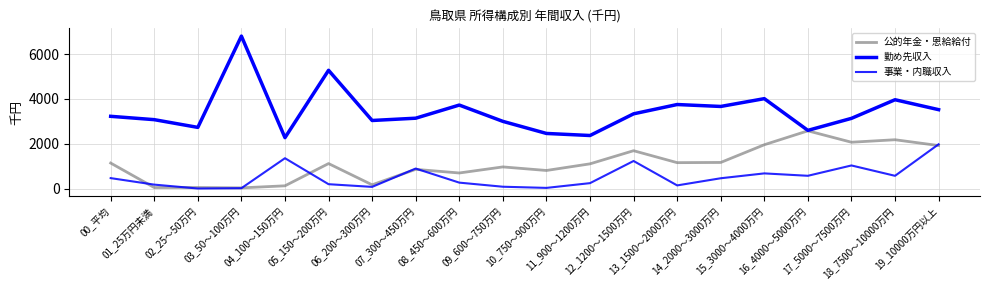

Reading left to right, what are all the values shown in this chart?

公的年金・恩給給付: 1141	49	51	34	126	1118	170	860	698	969	810	1106	1692	1159	1168	1958	2578	2070	2181	1922
勤め先収入: 3226	3077	2732	6804	2274	5279	3040	3142	3728	3001	2462	2370	3337	3752	3666	4014	2599	3135	3966	3523
事業・内職収入: 469	179	6	20	1357	198	78	896	268	85	33	245	1233	144	463	680	573	1034	572	1979